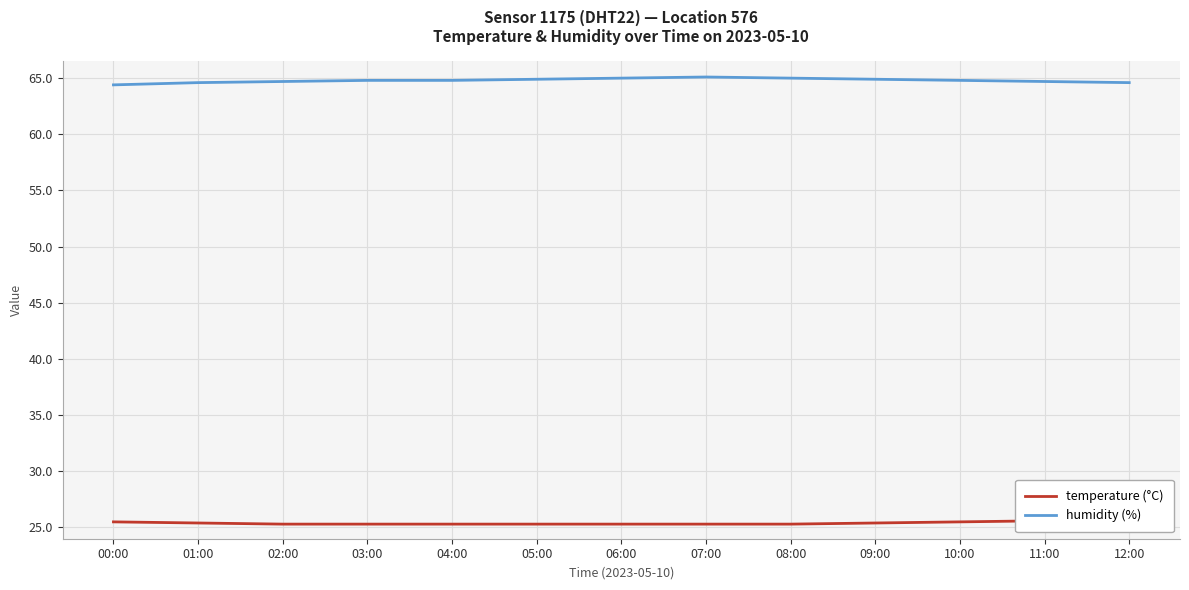

The temperature (°C) series shows 25.5 at 10:00. True or false?

True